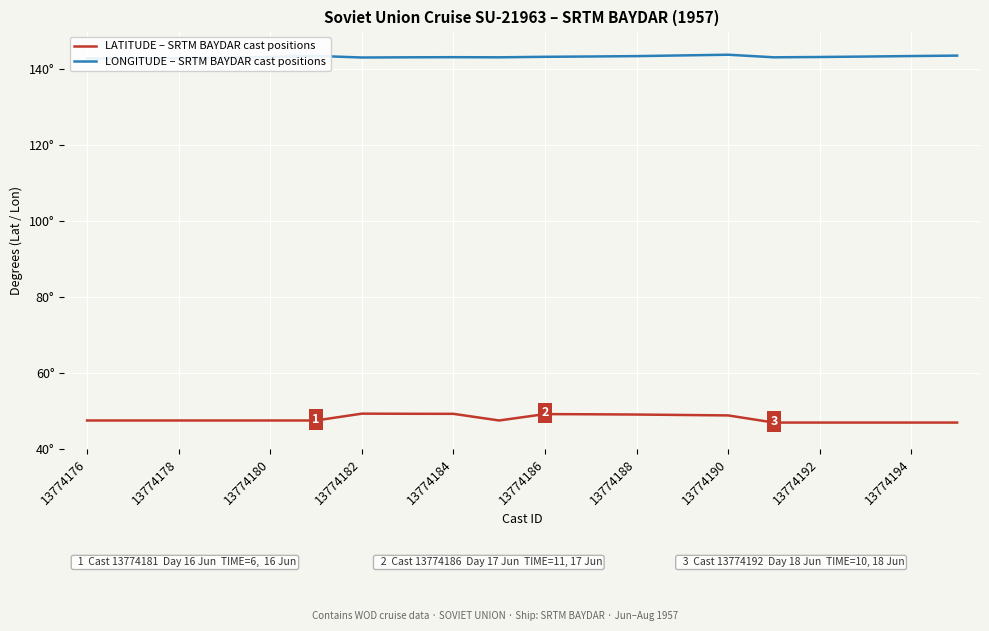

What is the lowest value of the LATITUDE – SRTM BAYDAR cast positions series?

46.9